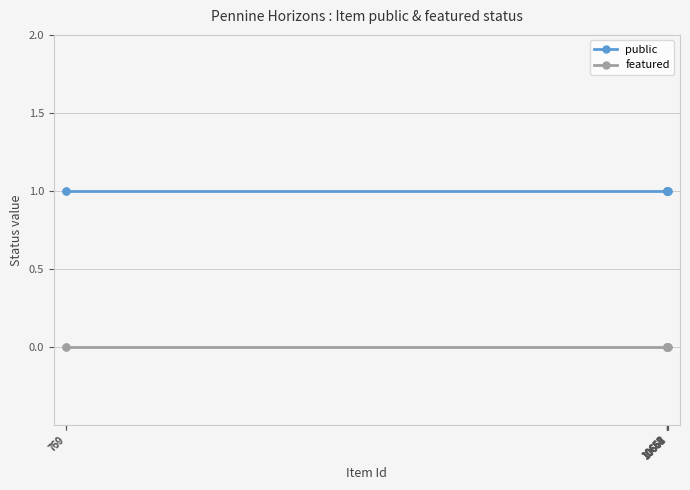

At 10662, list the series in order from largest to smallest.

public, featured